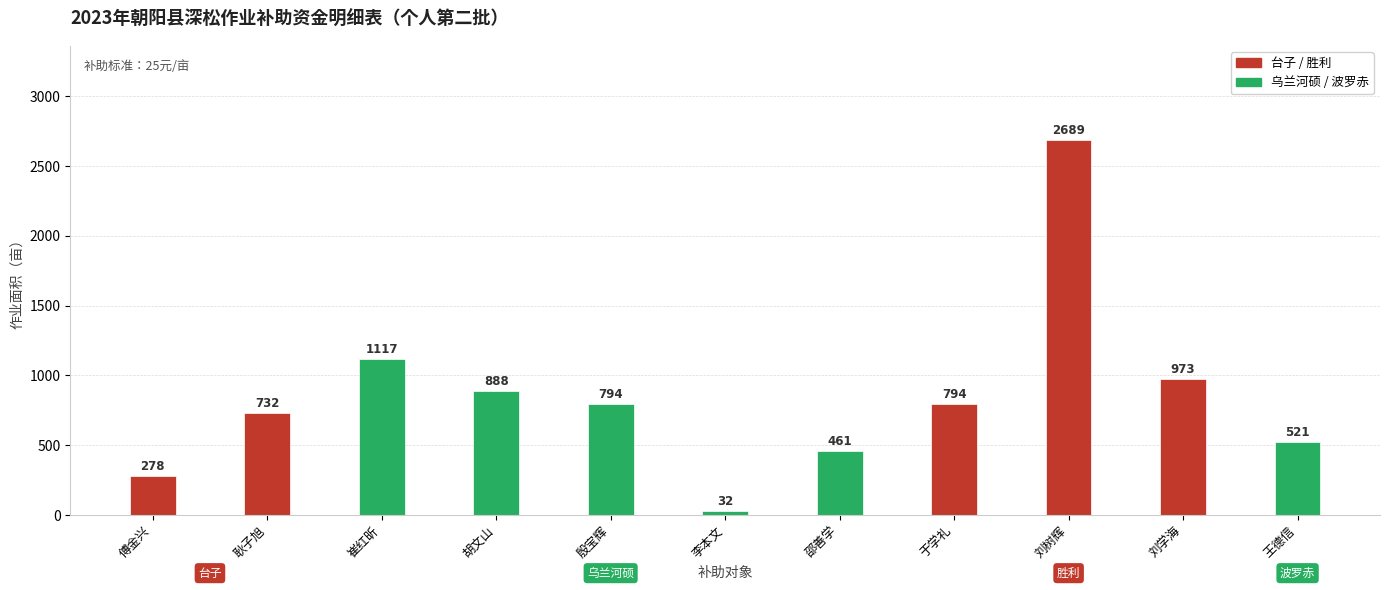

What is the difference between the maximum and minimum values?

2657